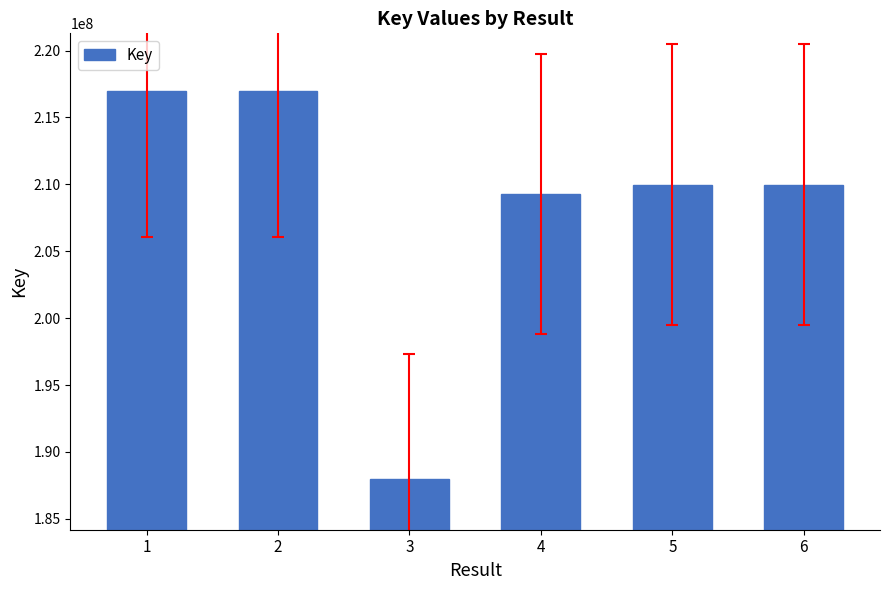

The value at 6 is 50120867. True or false?

False